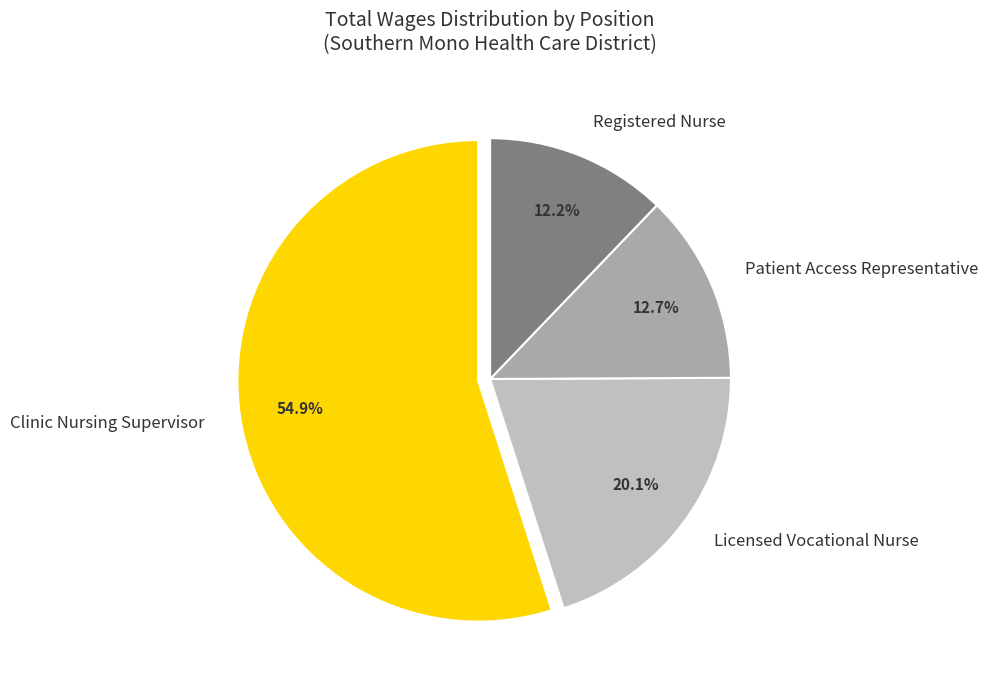

To the nearest percent, what is the difference between the Licensed Vocational Nurse and Clinic Nursing Supervisor slice percentages?

35%